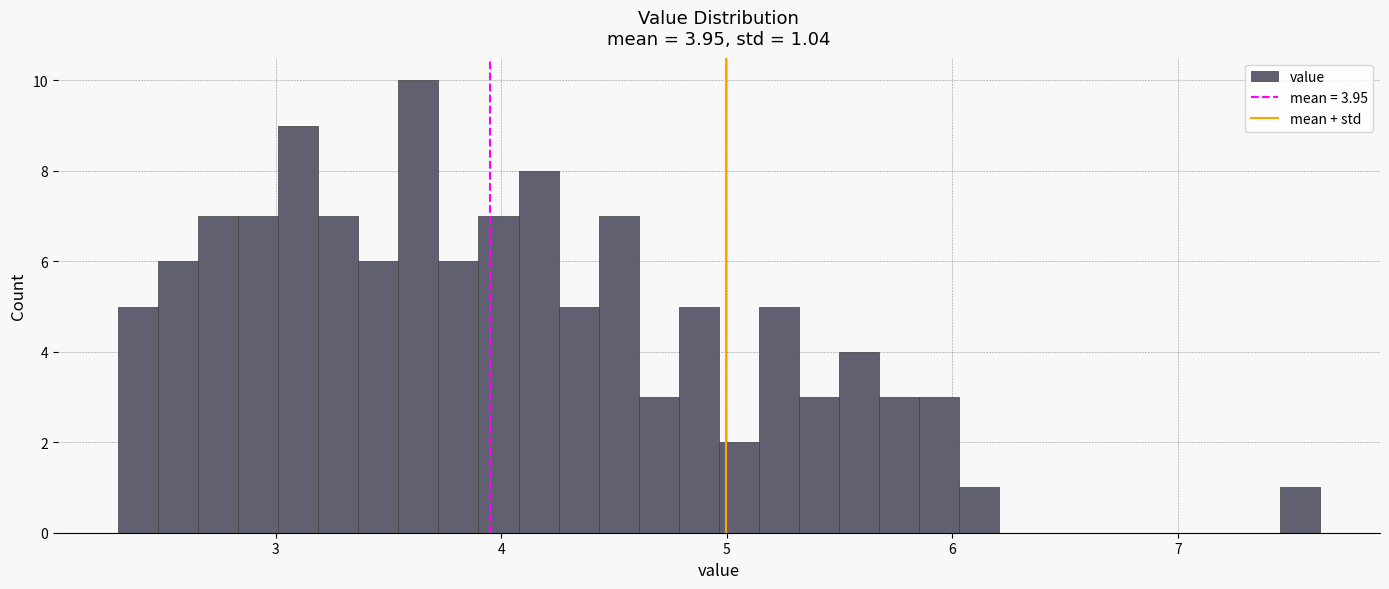

Read against the x-axis, roughly where is the centre of the tallest bar?

3.6